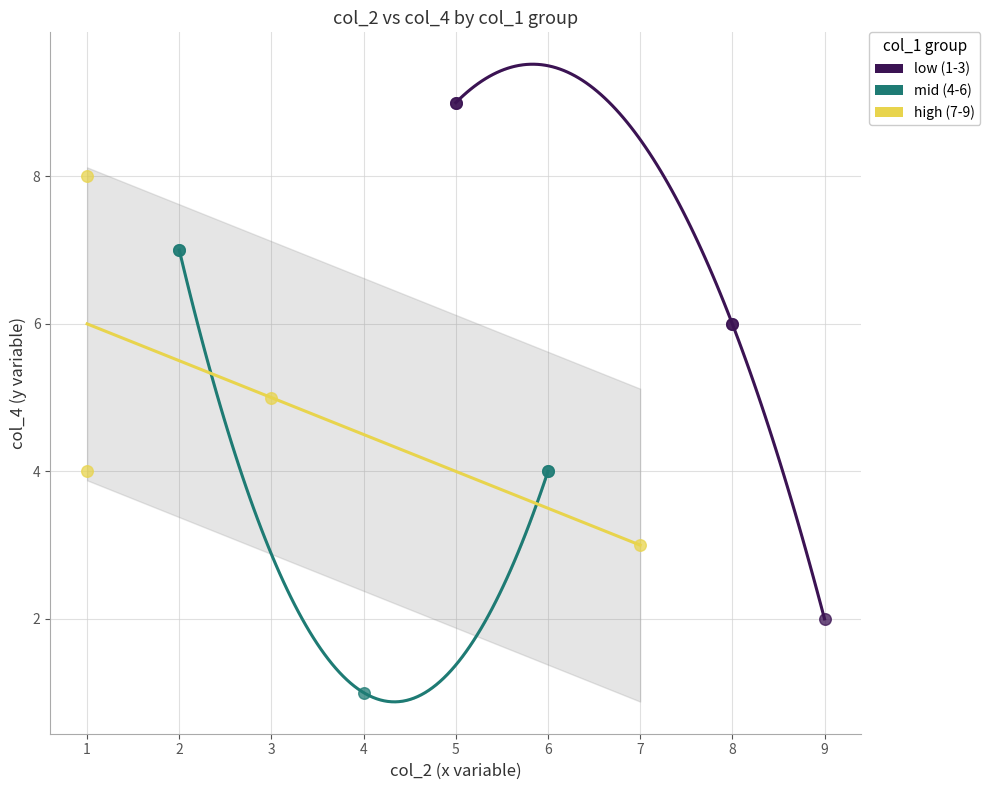

What are all the series names shown in the legend?

low (1-3), mid (4-6), high (7-9)